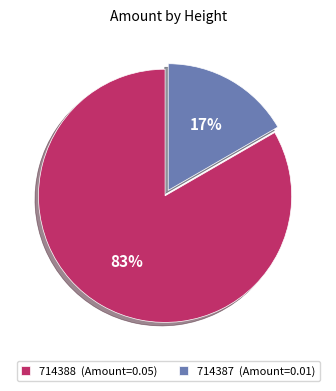

Which category has the biggest portion of the pie?

714388